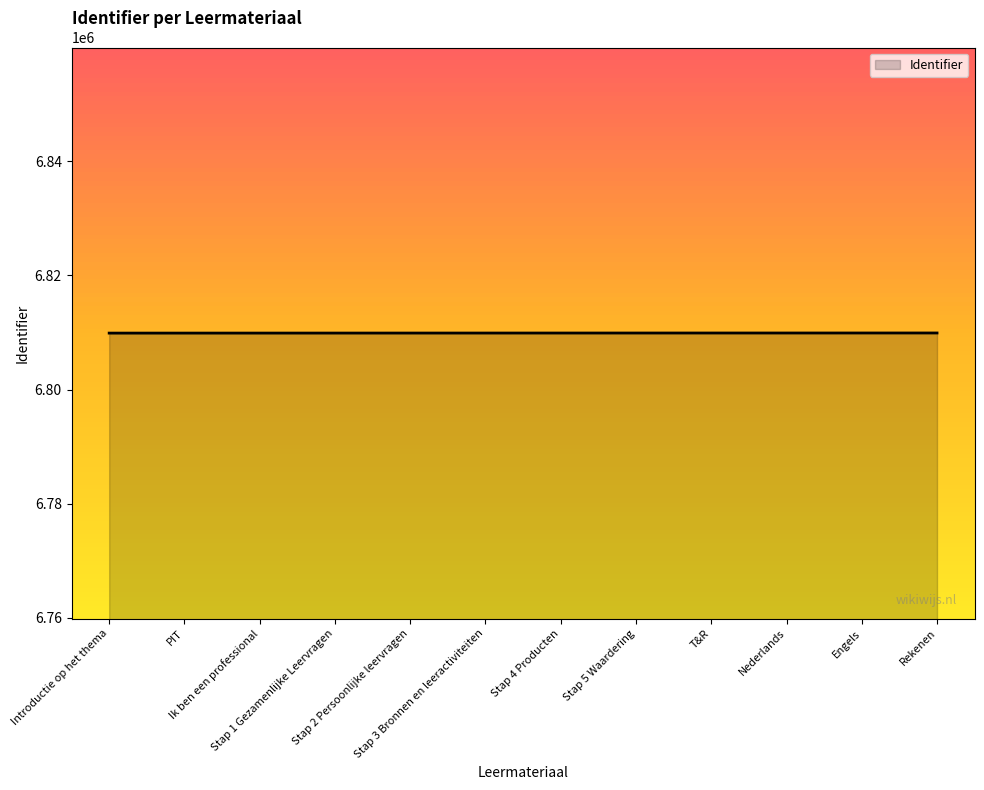

What is the sum of the values at T&R and Stap 2 Persoonlijke leervragen?

13619784